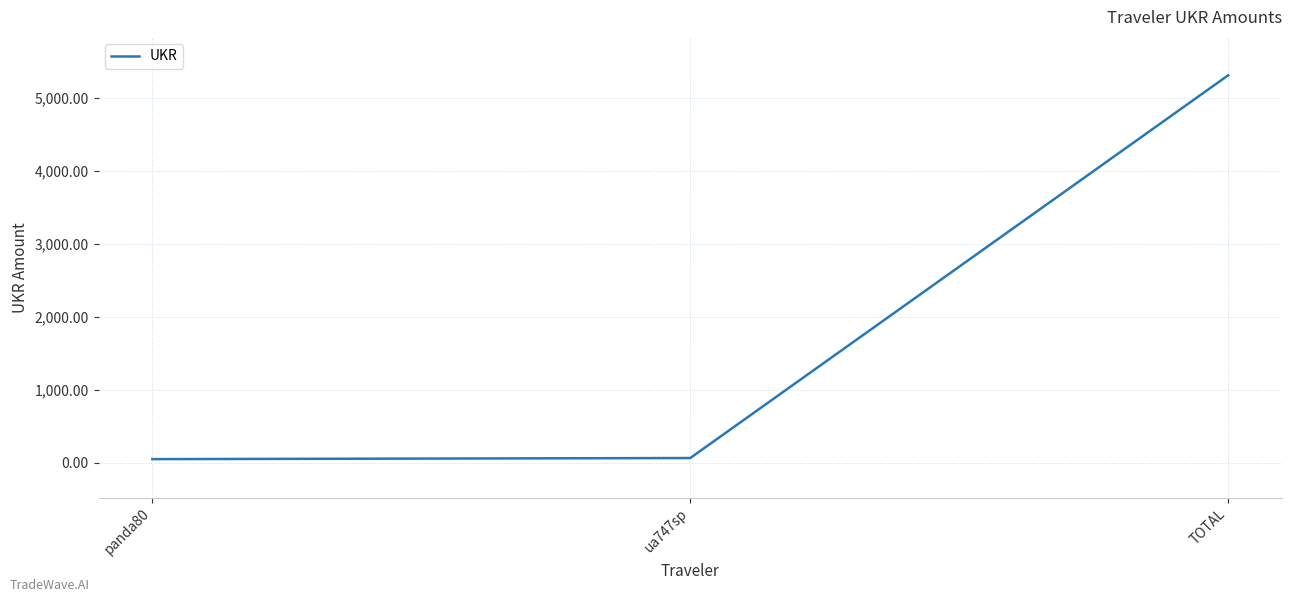

What is the average value?

1804.2